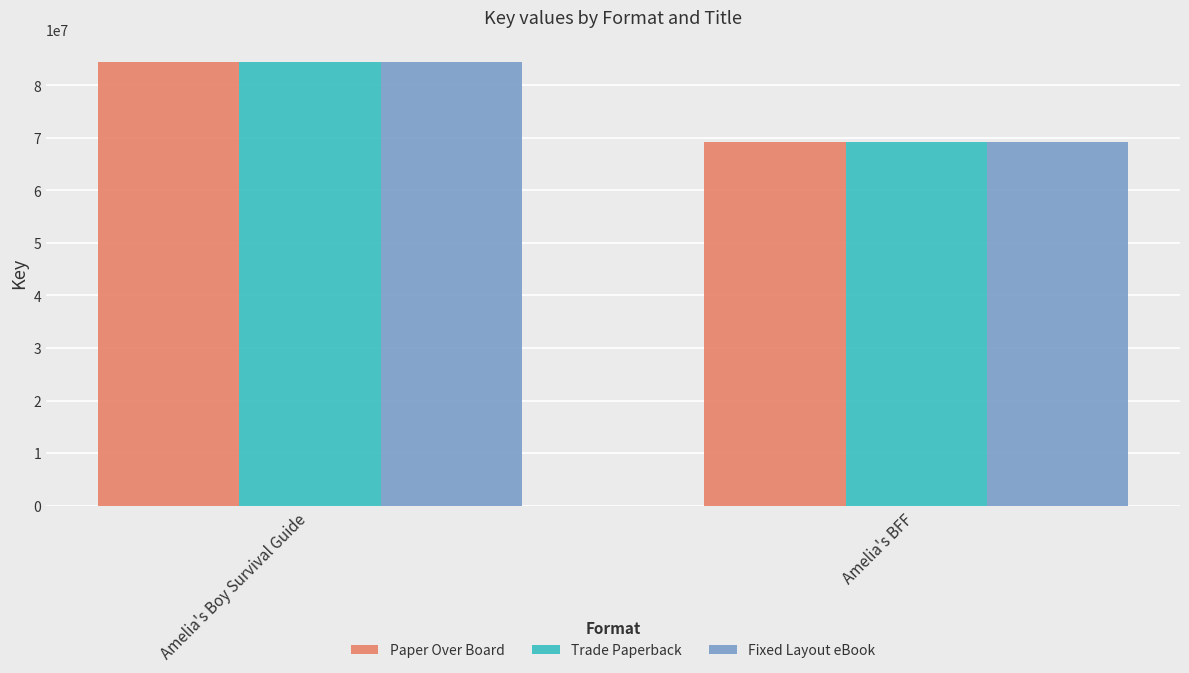

How many groups of bars are there?

2